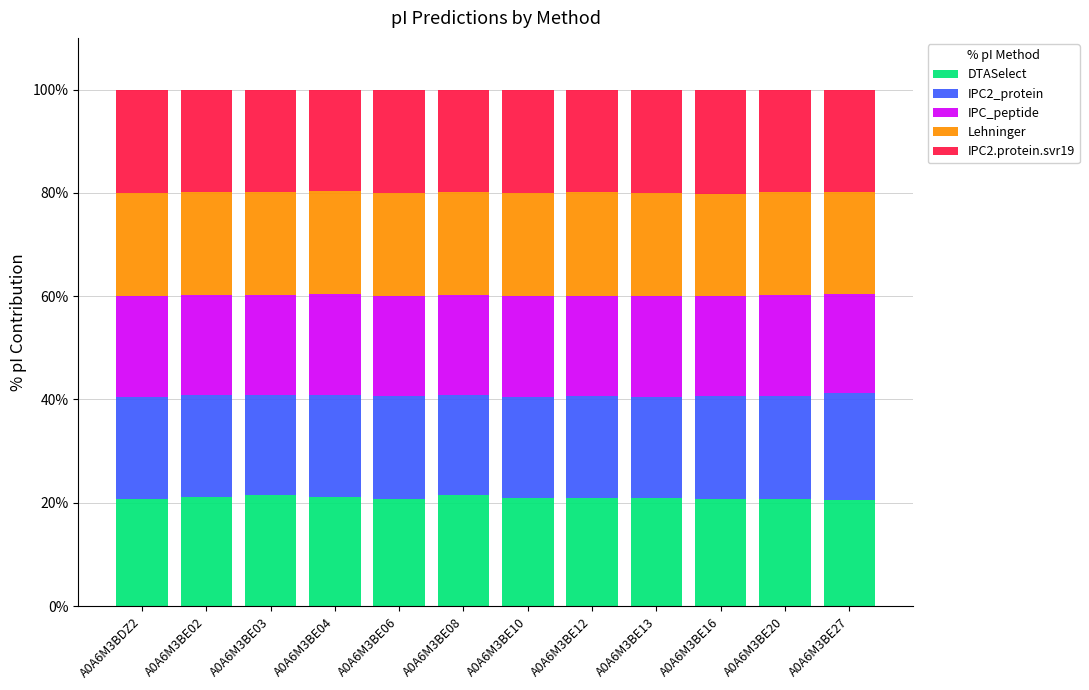

What is the average value of the DTASelect series?

21.0